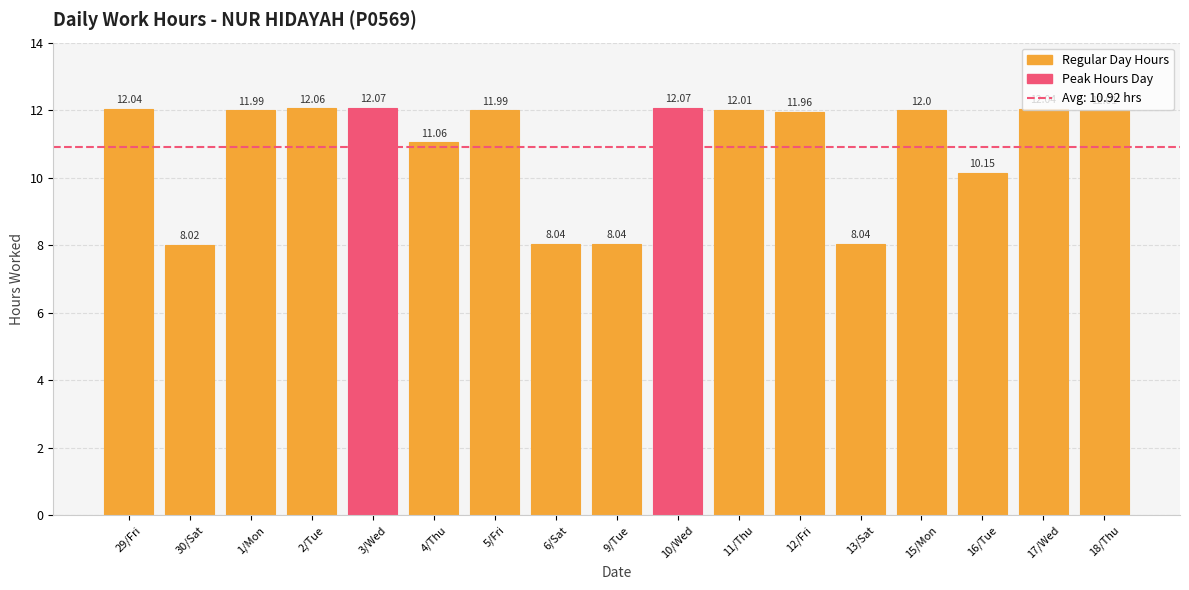

What is the ratio of the value at 15/Mon to the value at 4/Thu?

1.1